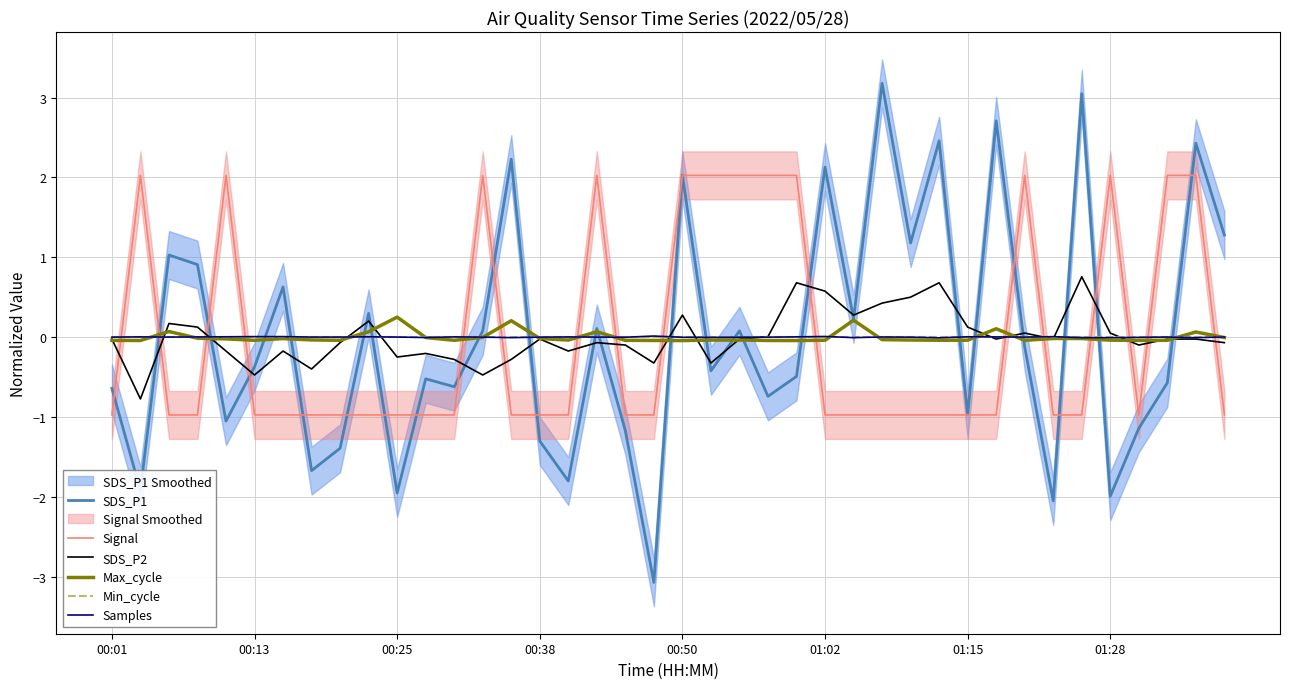

Which series has the largest total across all categories?

SDS_P1